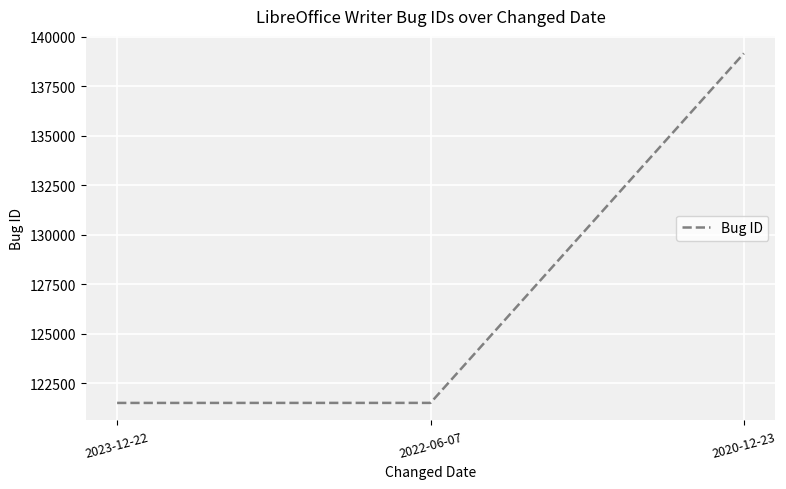

True or false: the data shows 72773 at 2022-06-07.

False